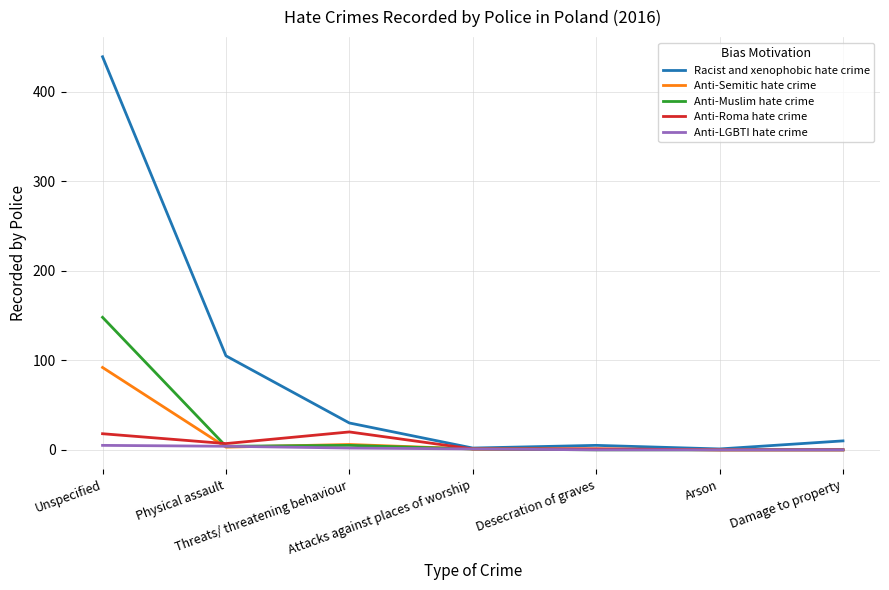

Which series has the largest total across all categories?

Racist and xenophobic hate crime